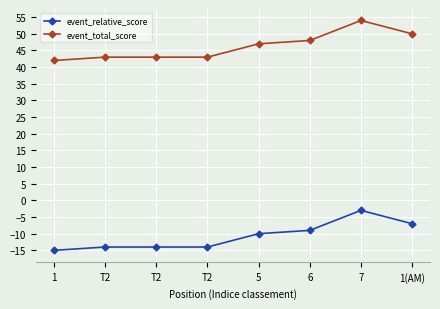

What is the sum of the event_relative_score values at T2 and 1?

-29